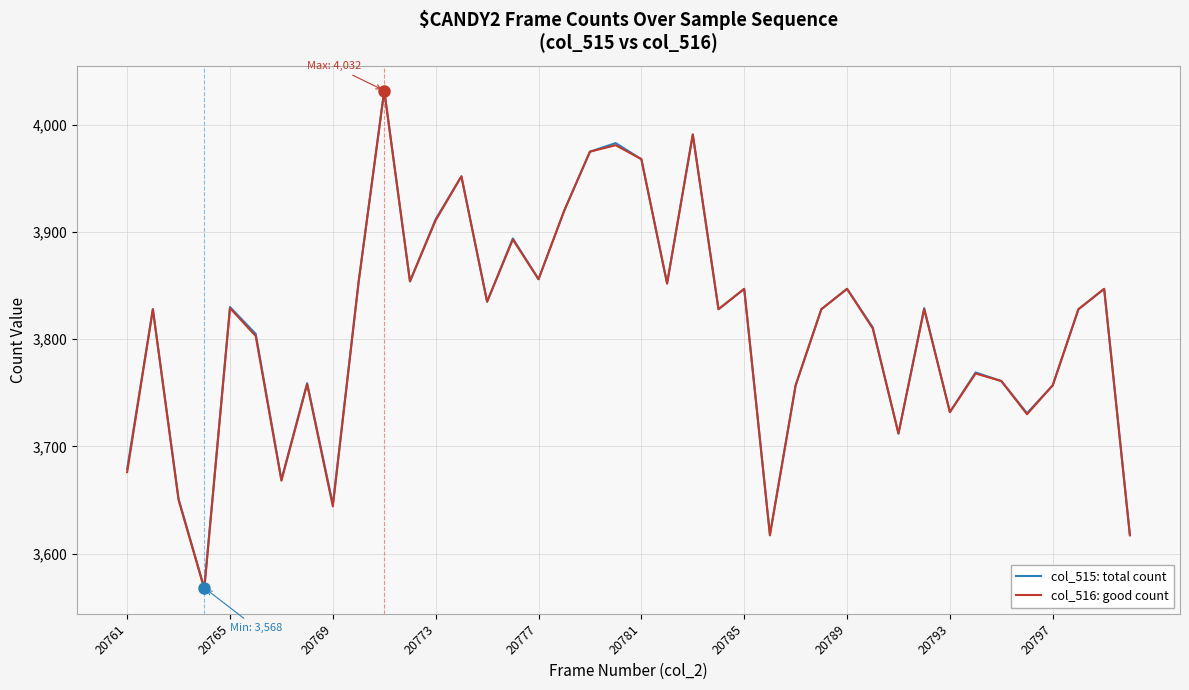

What is the greatest value displayed?

4032